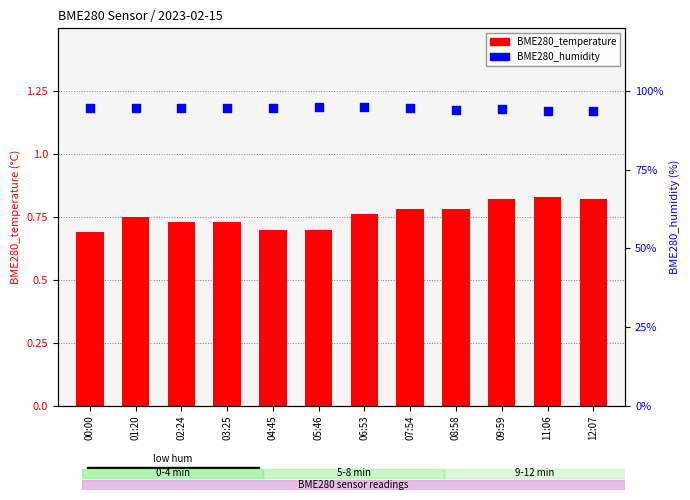

At which category is the sum across all series the highest?

06:53